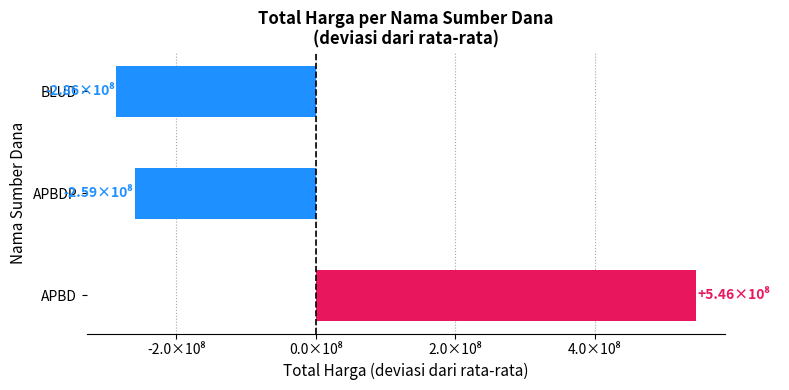

List the labels in order of value, smallest first.

BLUD, APBDP, APBD